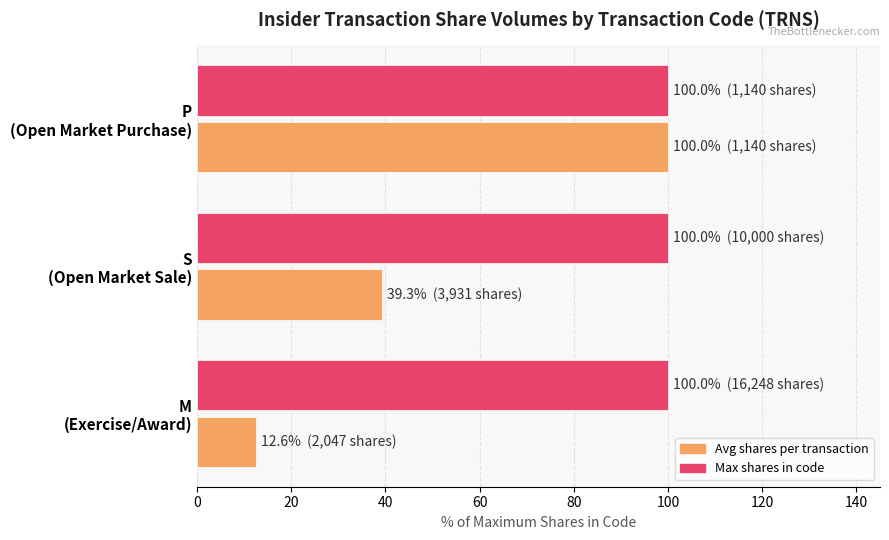

What is the average value of the Avg shares per transaction series?

50.6